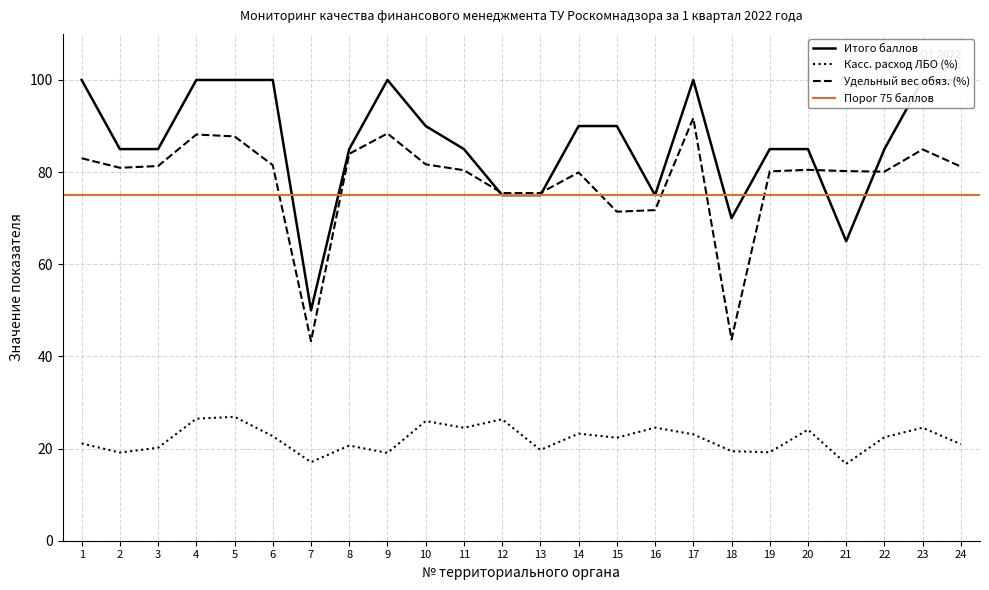

What is the average value of the Итого баллов series?

86.5